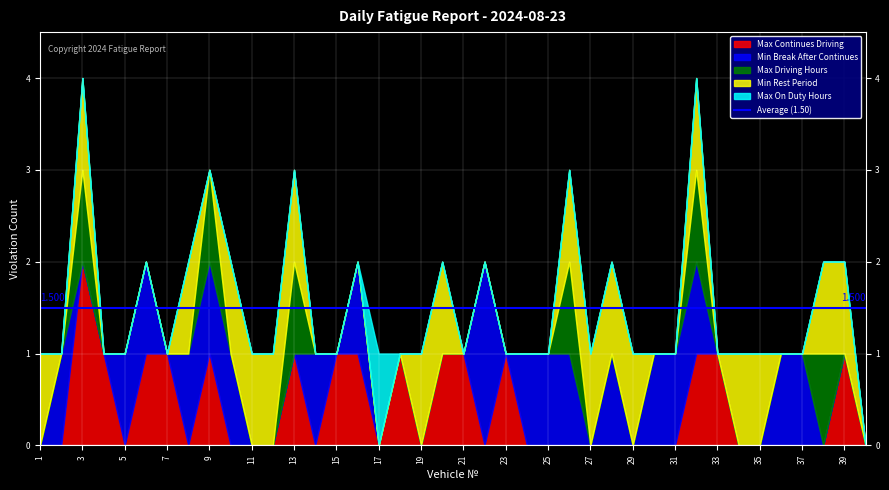

Is it true that Max Continues Driving equals -1 at 36?

False